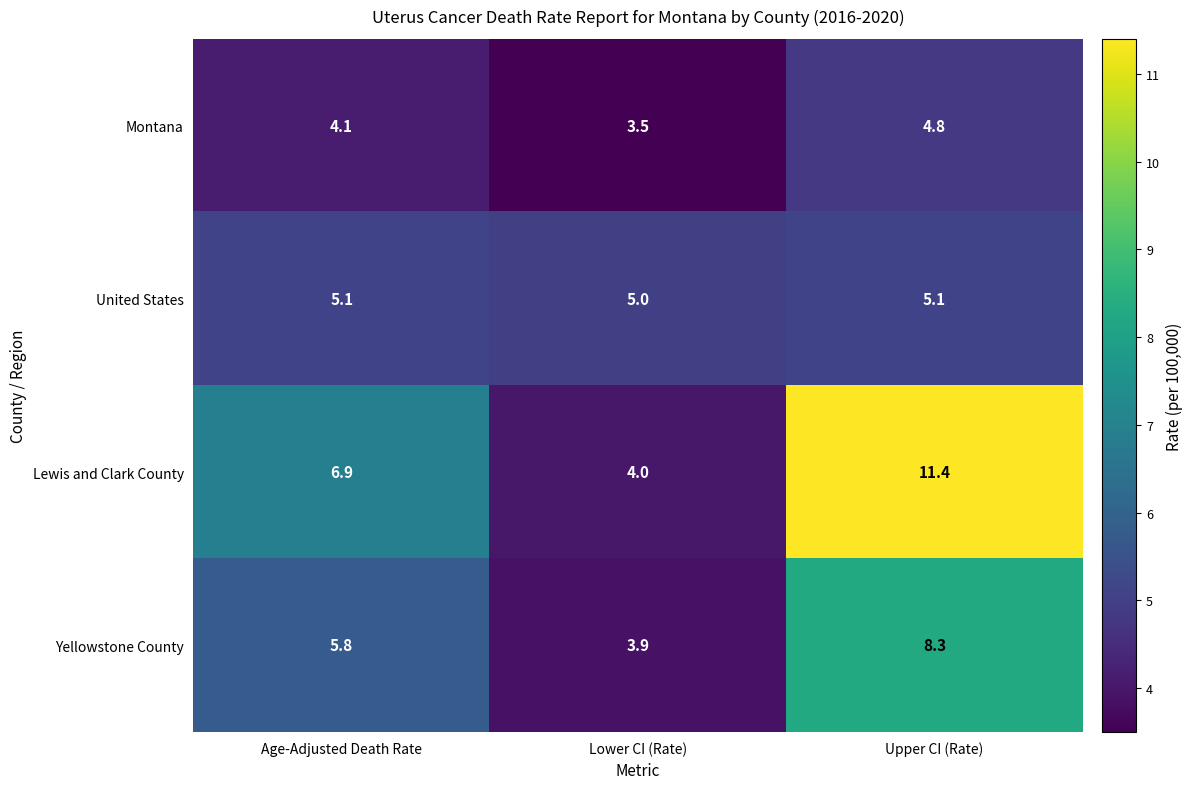

Reading left to right, extract all data points from this chart.

Montana: 4.1	3.5	4.8
United States: 5.1	5.0	5.1
Lewis and Clark County: 6.9	4.0	11.4
Yellowstone County: 5.8	3.9	8.3